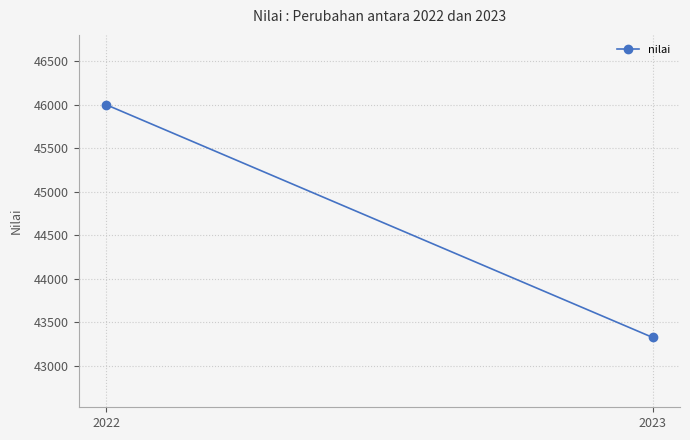

Reading left to right, what are all the values shown in this chart?

46000	43328